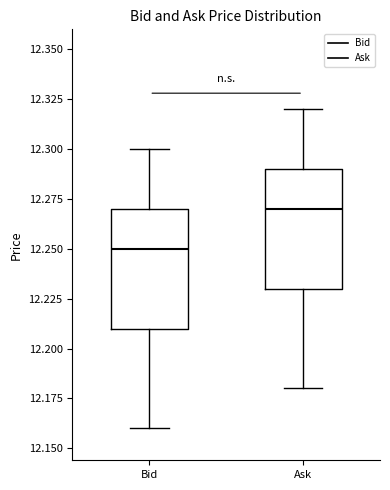

Where is the lower edge of the box for Bid on the y-axis? The values are not printed on the chart, so give them approximately, as read against the axis.

12.21